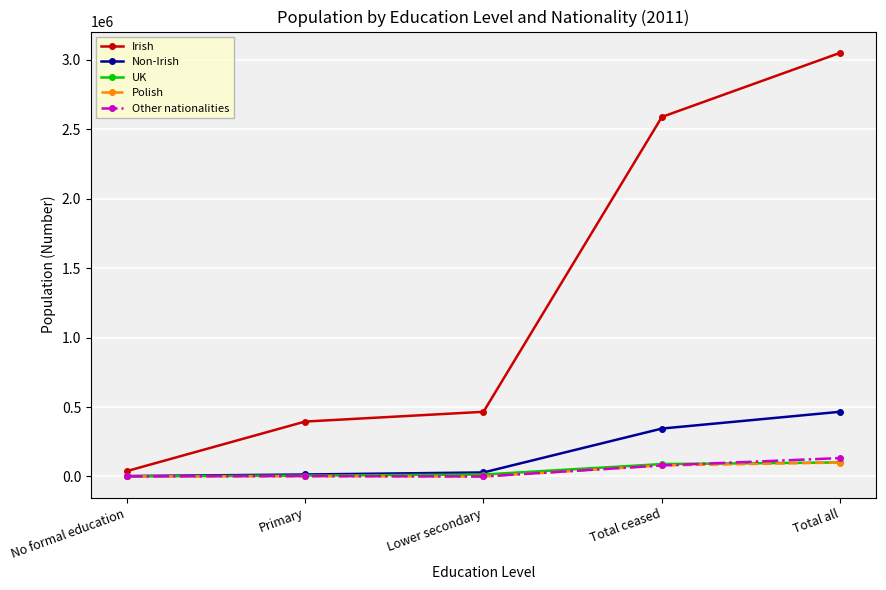

What position from the left is Total all?

5